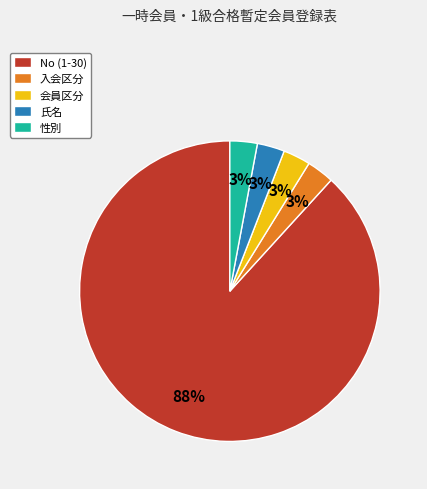

To the nearest percent, what is the difference between the 性別 and No (1-30) slice percentages?

85%